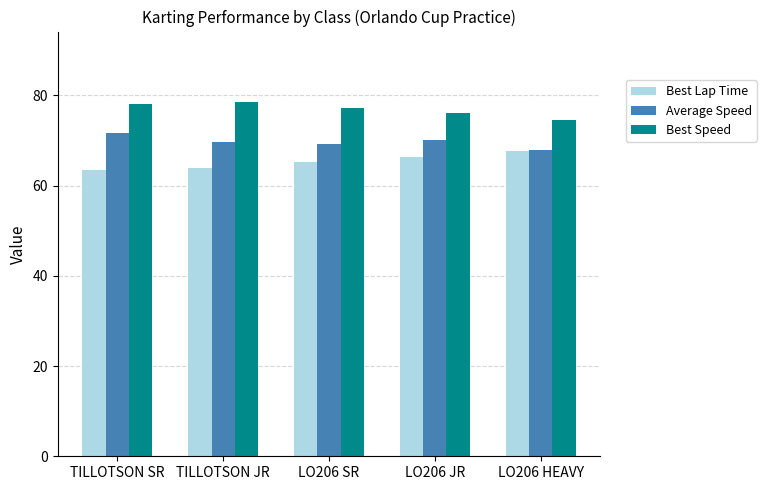

How many distinct data groups are displayed?

3